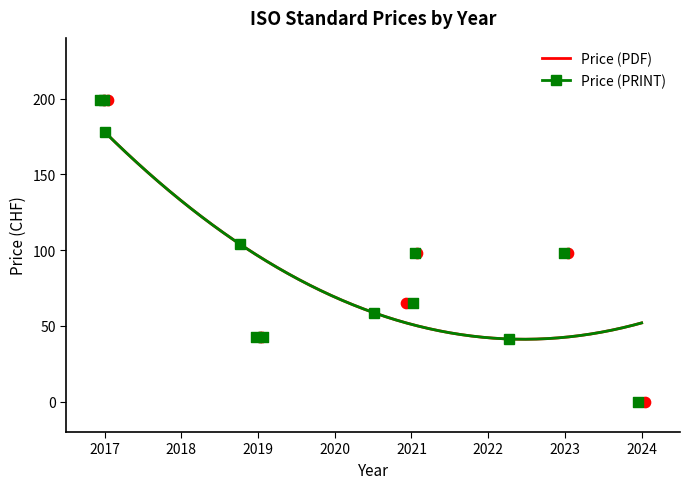

What are all the series names shown in the legend?

Price (PDF), Price (PRINT)